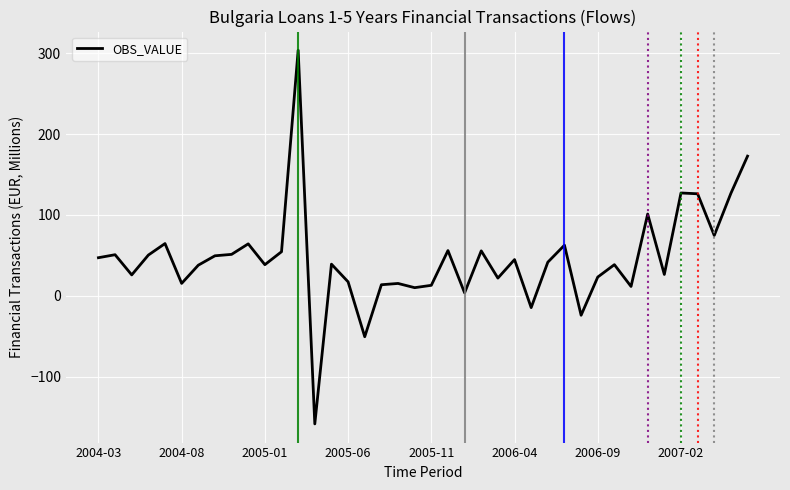

What is the greatest value displayed?

303.9